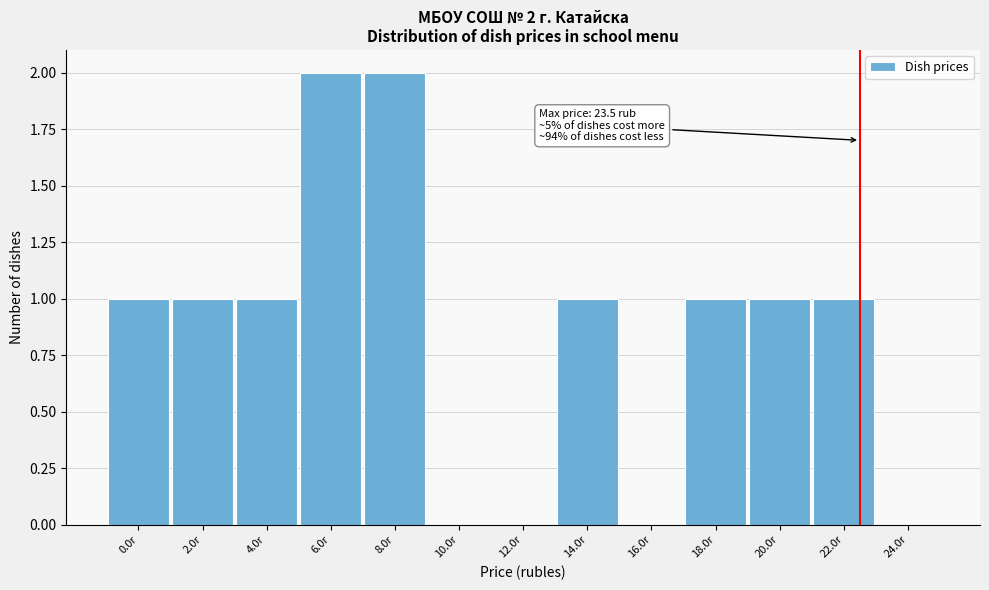

Reading left to right, extract all data points from this chart.

0.0r=1	2.0r=1	4.0r=1	6.0r=2	8.0r=2	10.0r=0	12.0r=0	14.0r=1	16.0r=0	18.0r=1	20.0r=1	22.0r=1	24.0r=0